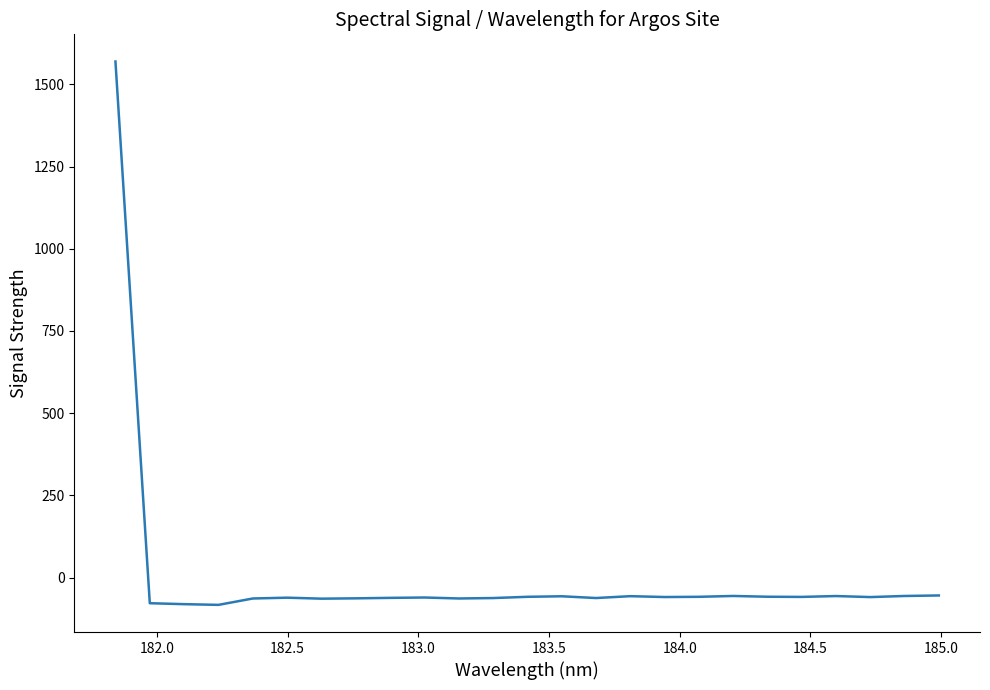

What is the difference between the maximum and minimum values?

1652.4